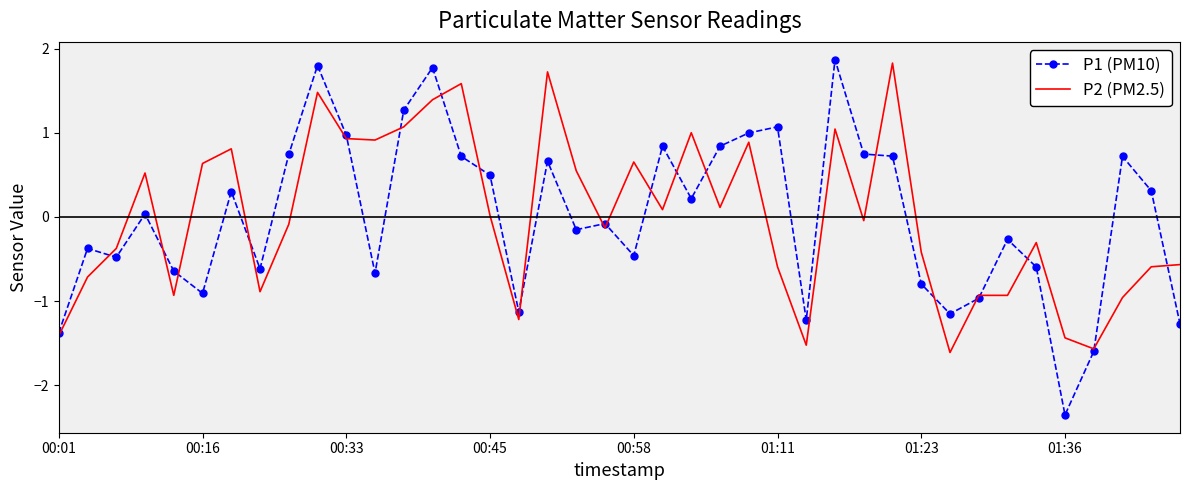

At how many categories does at least one series exceed 0?

24